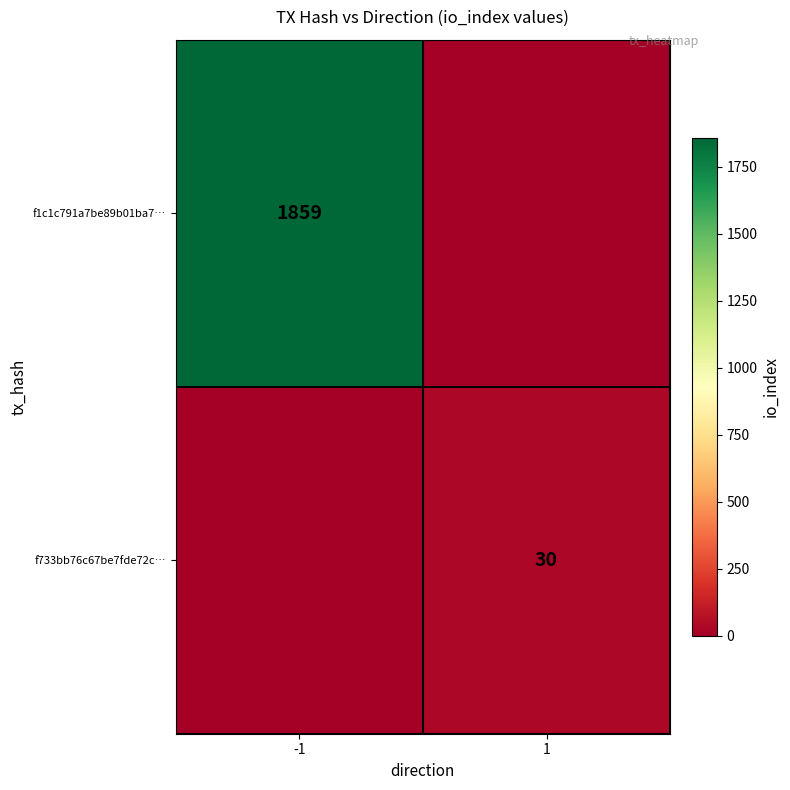

The value of f1c1c791a7be89b01ba7… at -1 is 1859. True or false?

True